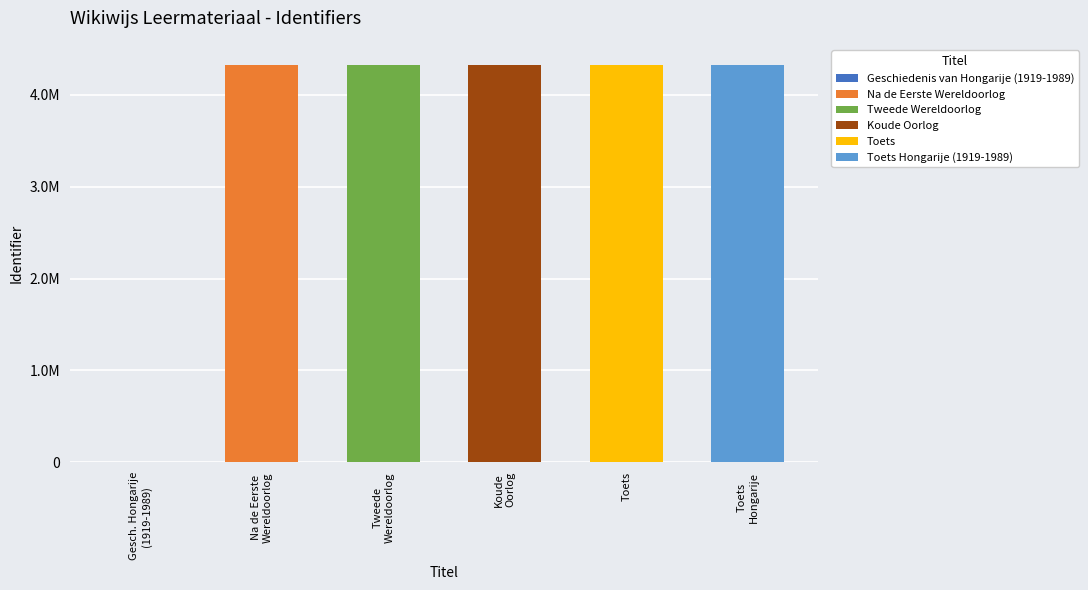

What is the difference between the maximum and second lowest values?

9